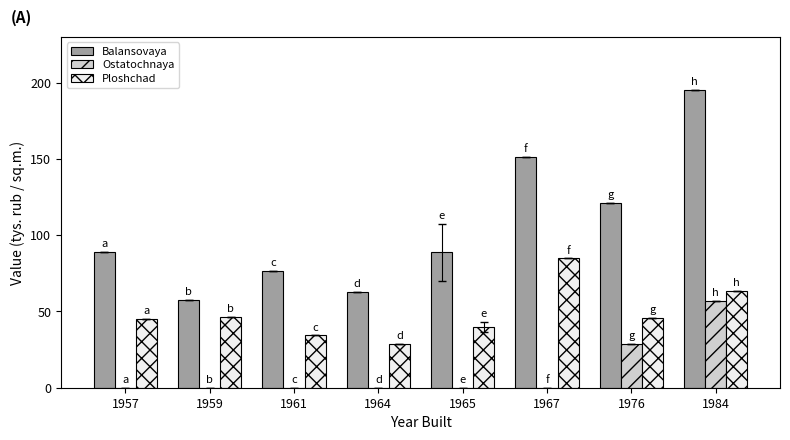

What is the total value across all series at 1984?

316.1